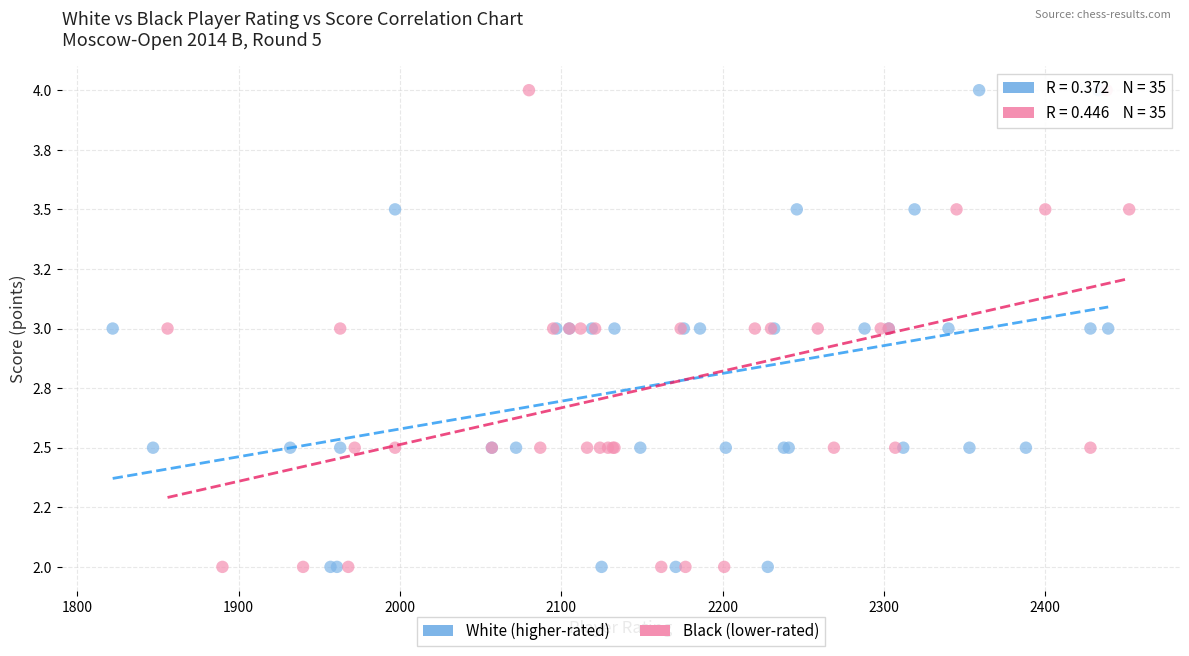

What are all the series names shown in the legend?

White (higher-rated), Black (lower-rated)